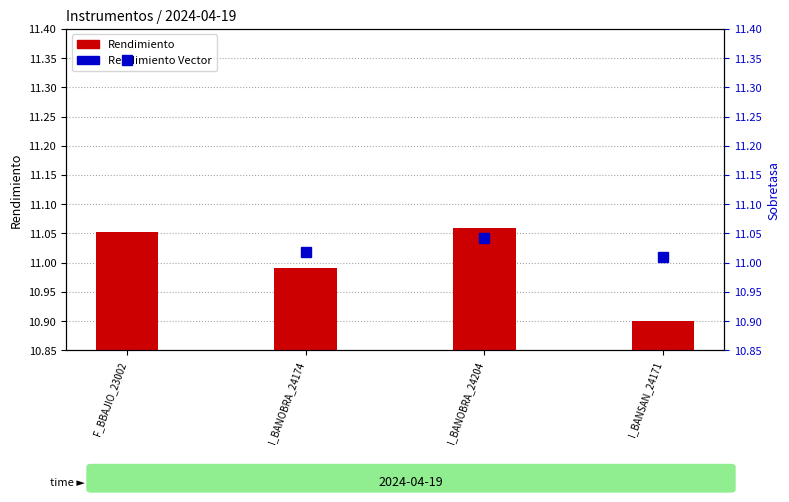

At which category is the sum across all series the highest?

F_BBAJIO_23002